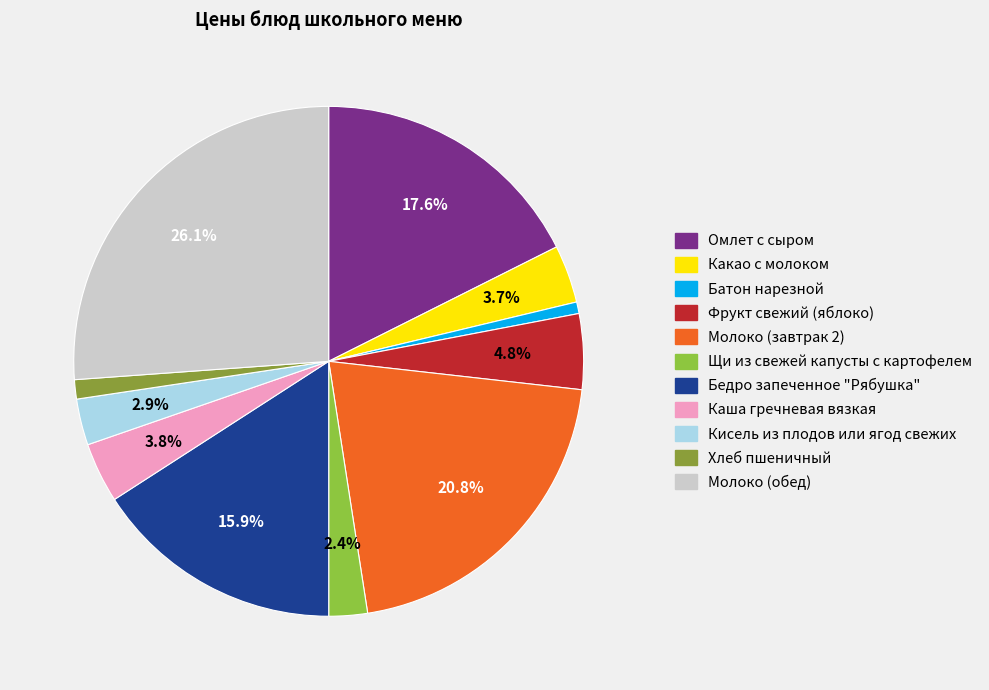

Is there a majority slice in this chart?

No